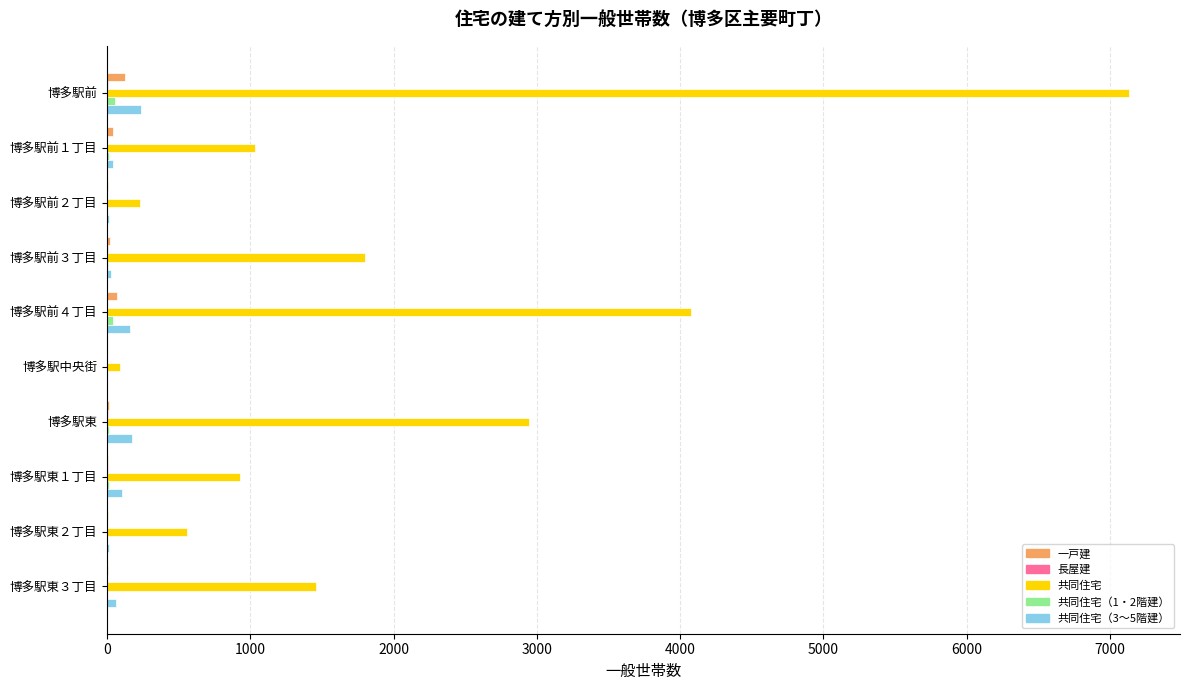

Which series changed the most between 博多駅前１丁目 and 博多駅前３丁目?

共同住宅